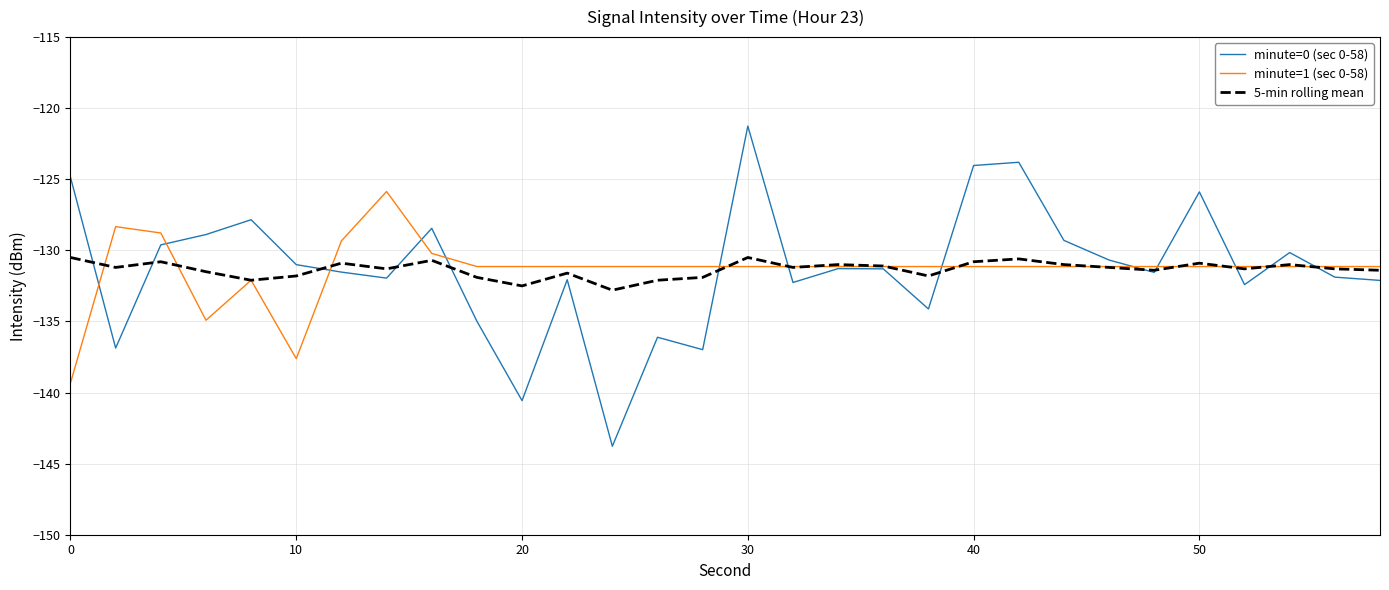

List the series in order of their peak value, highest first.

minute=0 (sec 0-58), minute=1 (sec 0-58), 5-min rolling mean